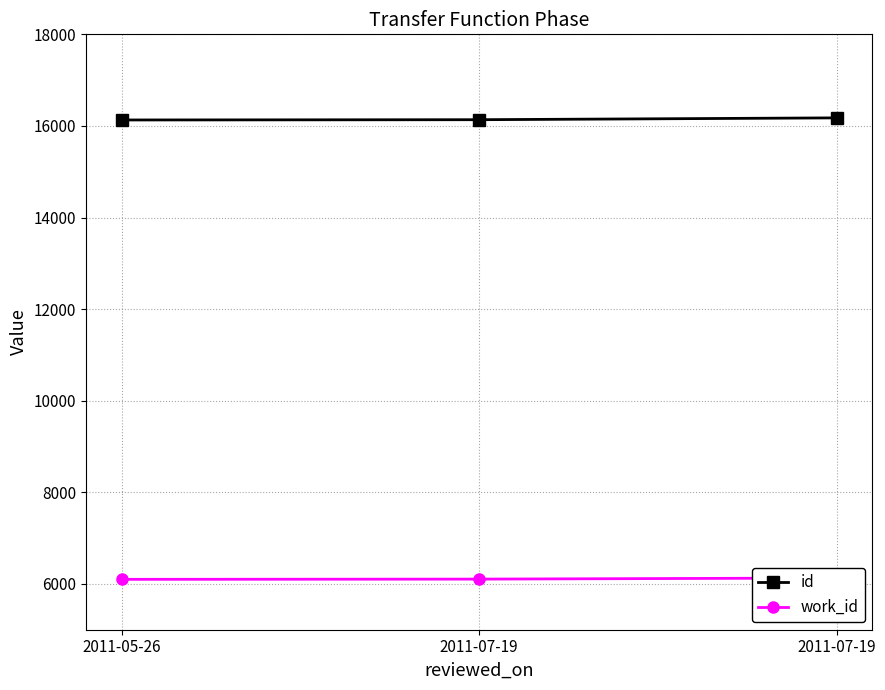

At how many categories does at least one series exceed 12550?

3